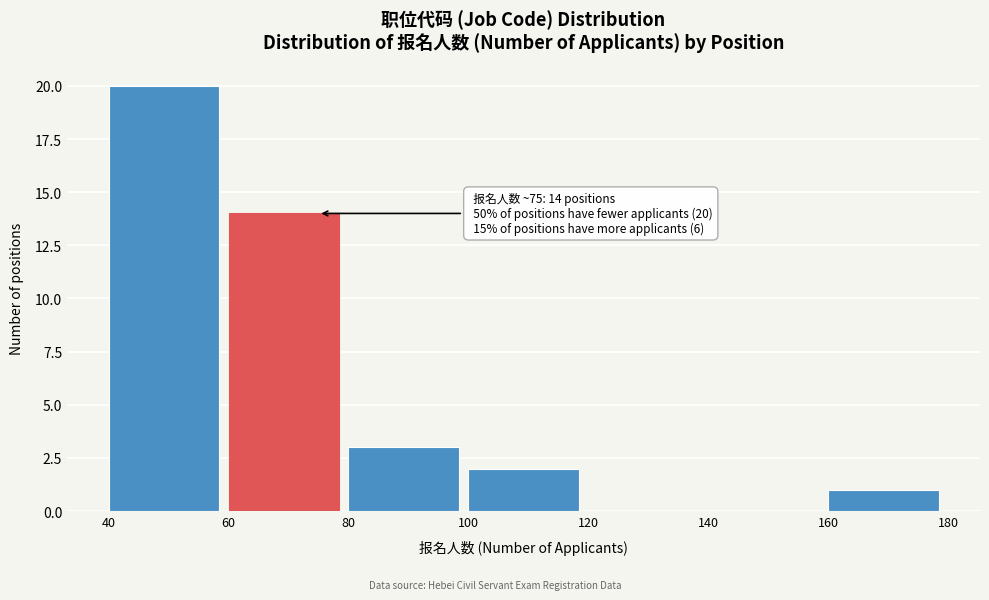

Which range on the x-axis has the tallest bar?

40 to 60